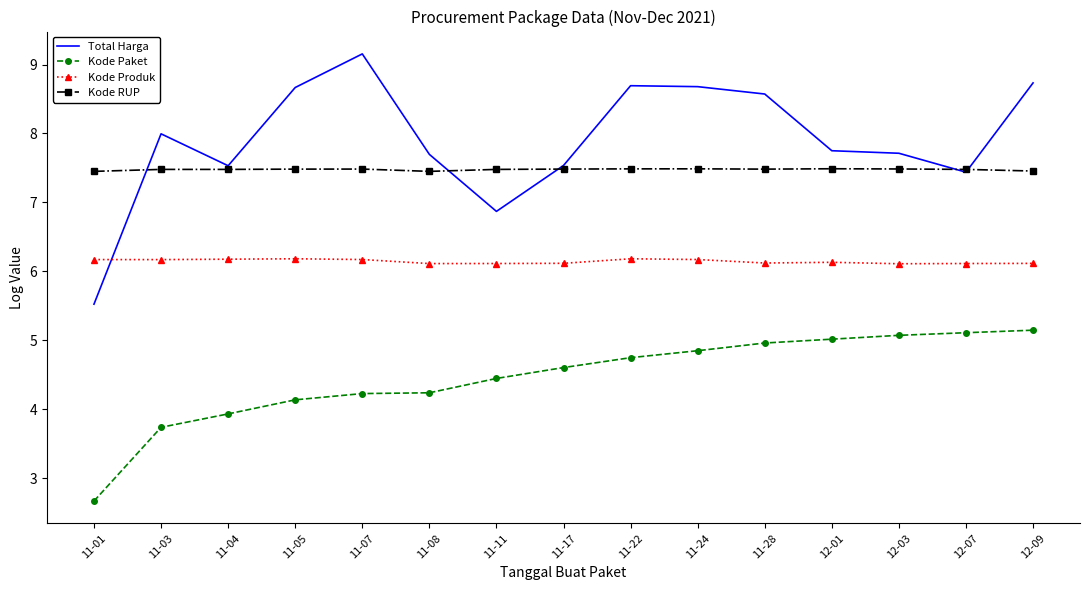

Which series has the largest total across all categories?

Total Harga